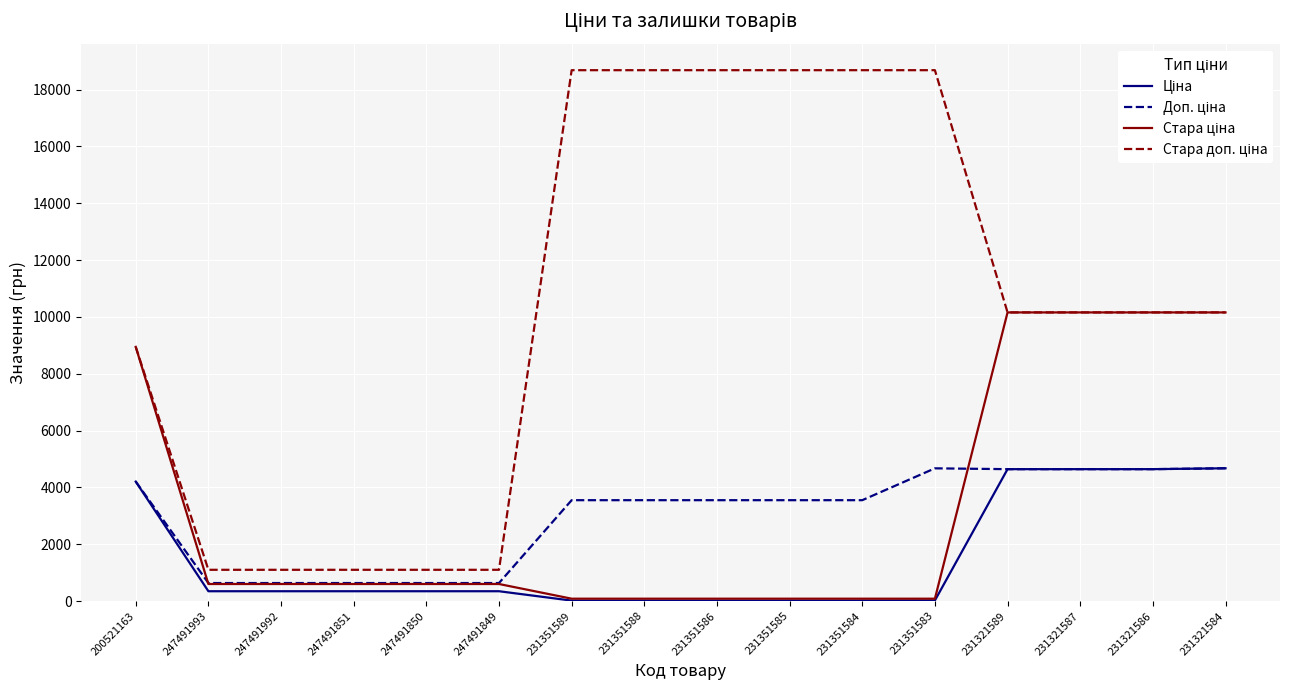

What is the greatest value displayed?

18684.0